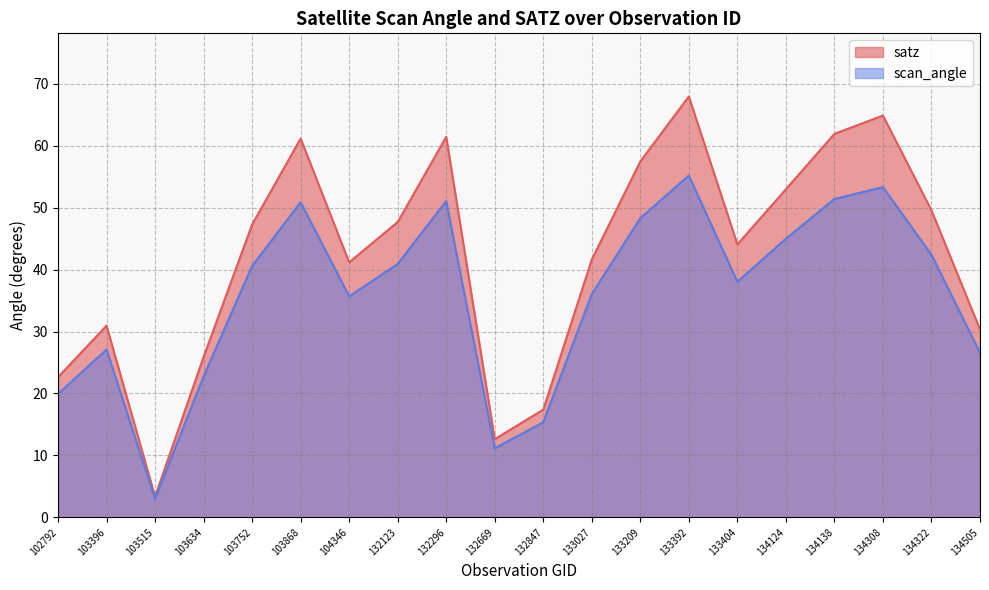

What is the average value of the satz series?

42.1